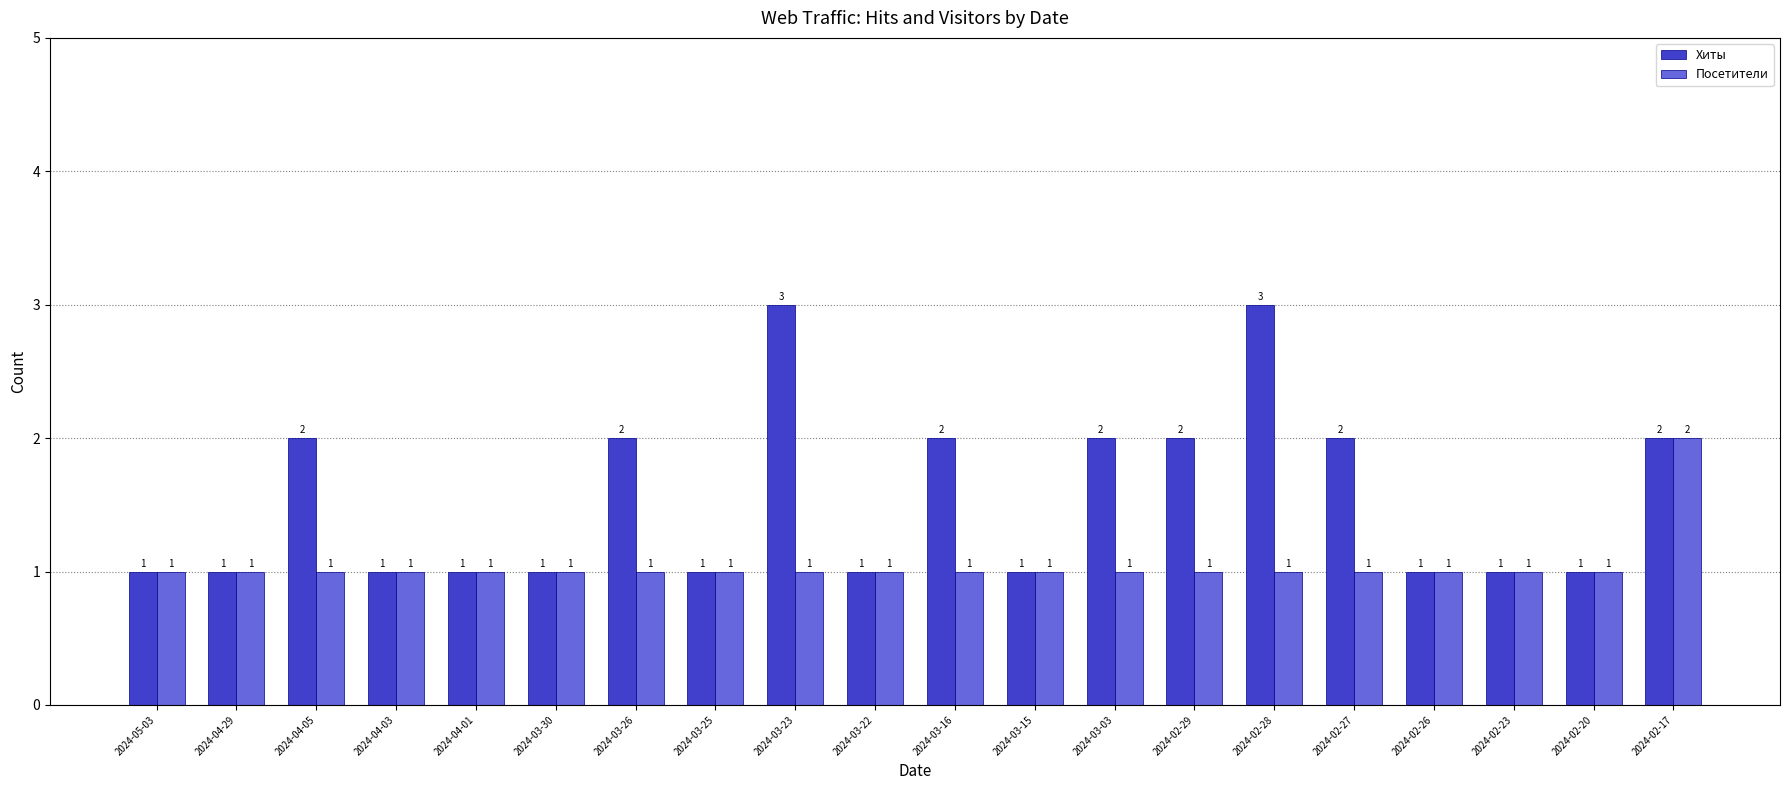

Rank the series by their average value, from lowest to highest.

Посетители, Хиты